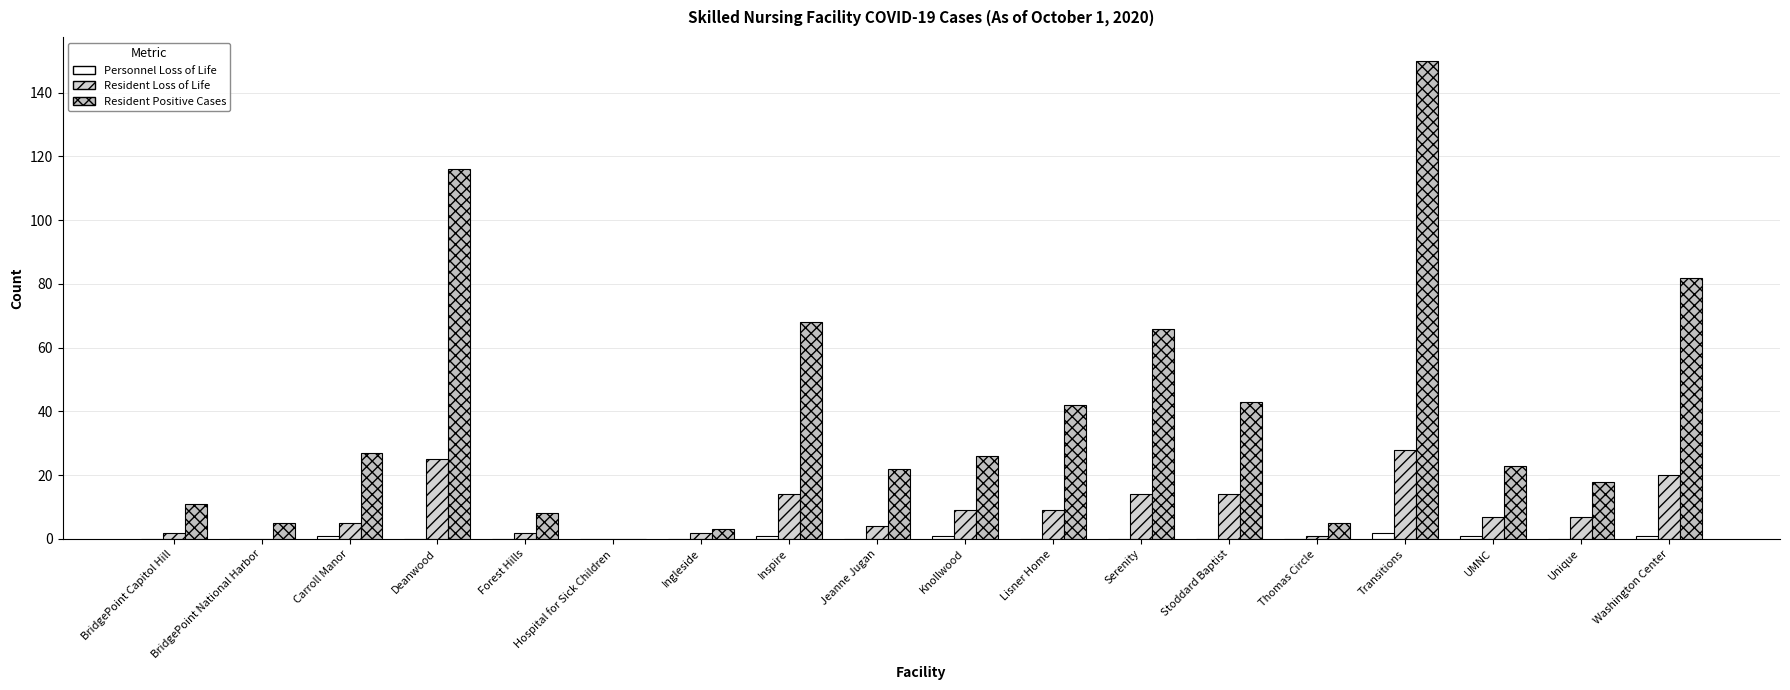

What is the difference between the highest and lowest values at BridgePoint Capitol Hill?

11